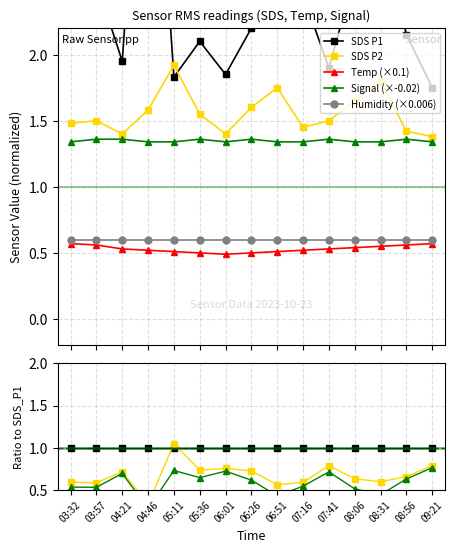

Which series has the largest range (max minus min)?

SDS P2